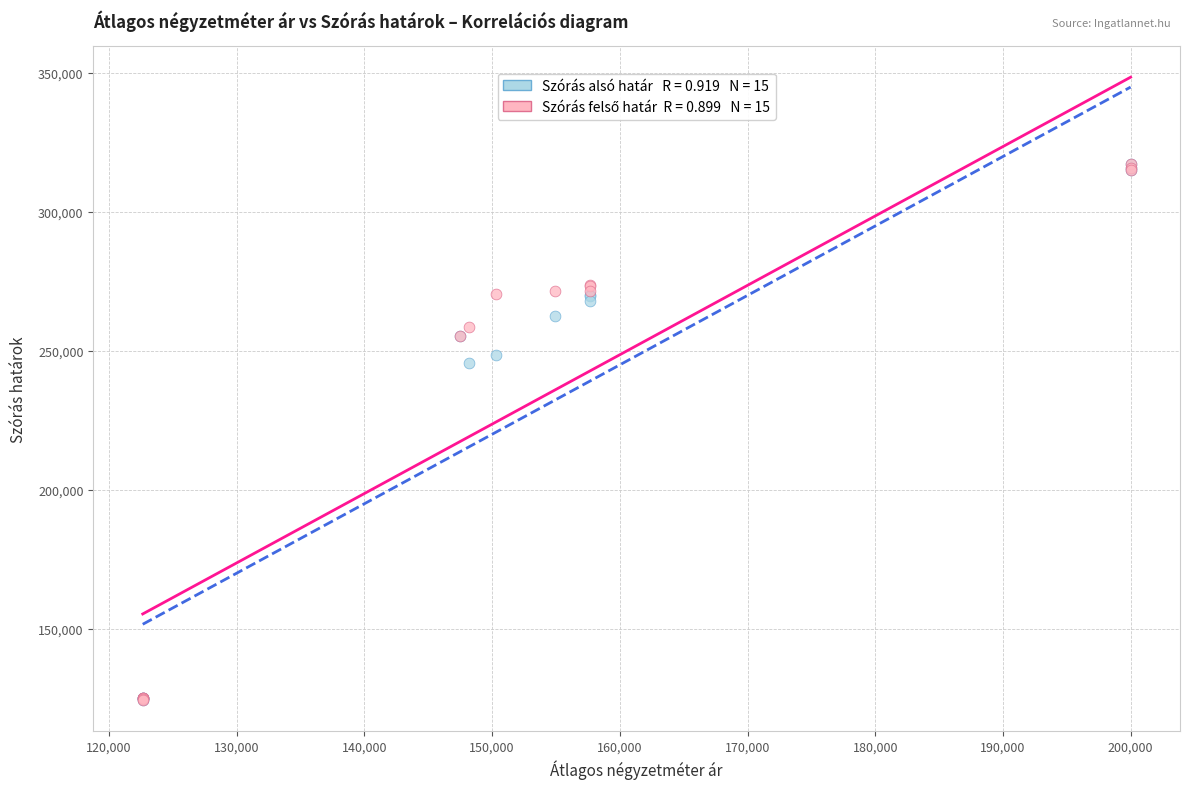

Across all series, what Y value is closest to 220822?

245617